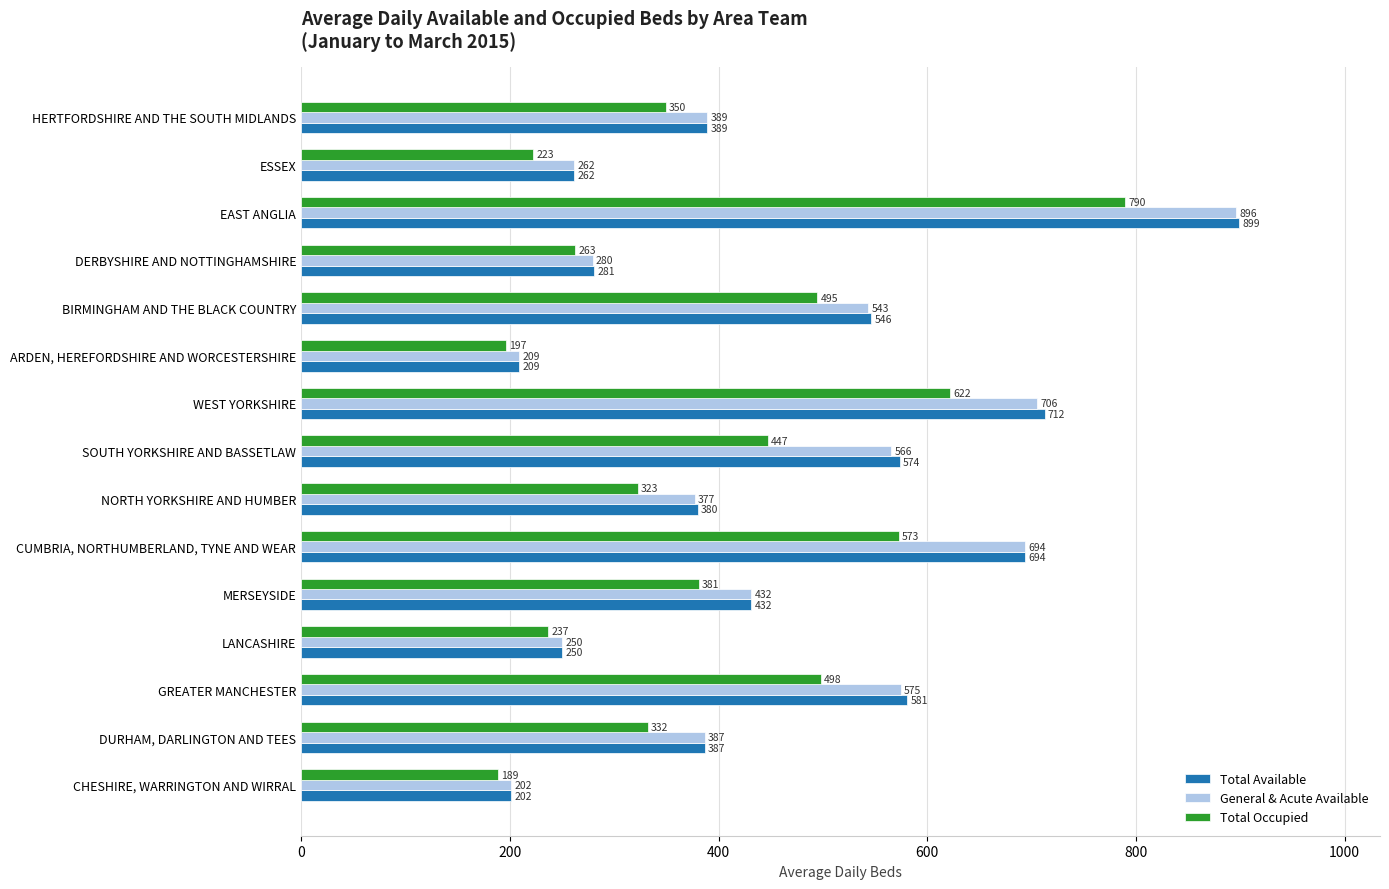

The value of General & Acute Available at DERBYSHIRE AND NOTTINGHAMSHIRE is 374.3. True or false?

False